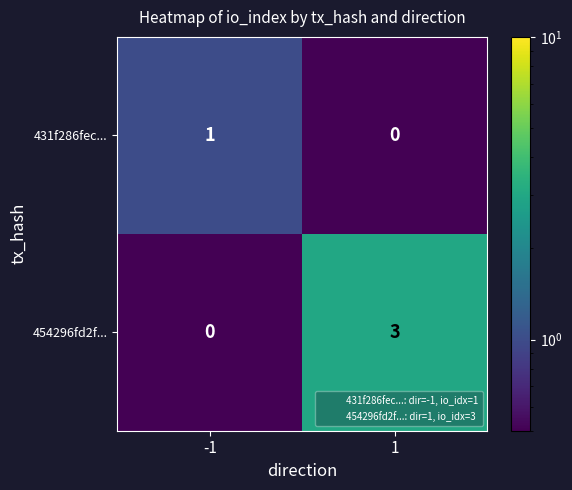

What value does the 454296fd2f... series have at 1?

3